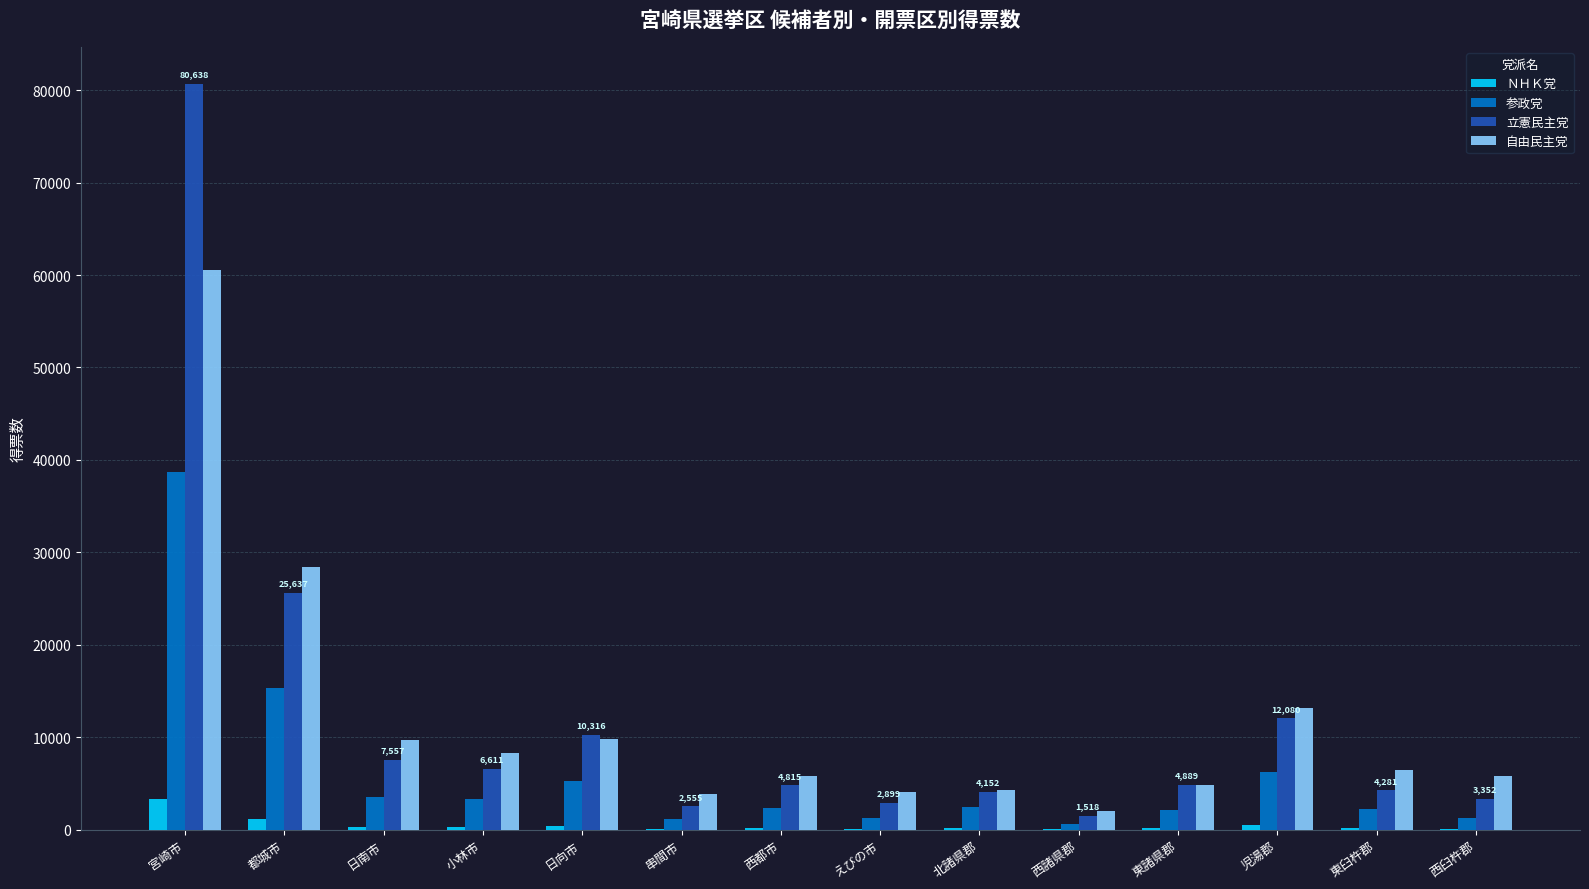

What is the total value across all series at 都城市?

70662